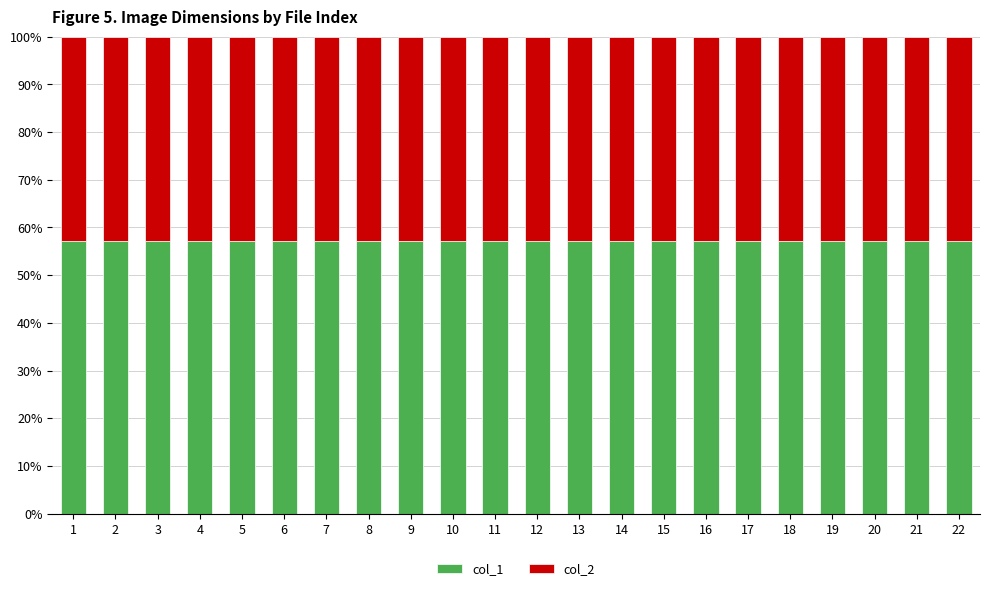

What is the sum of all col_1 values?

1257.1